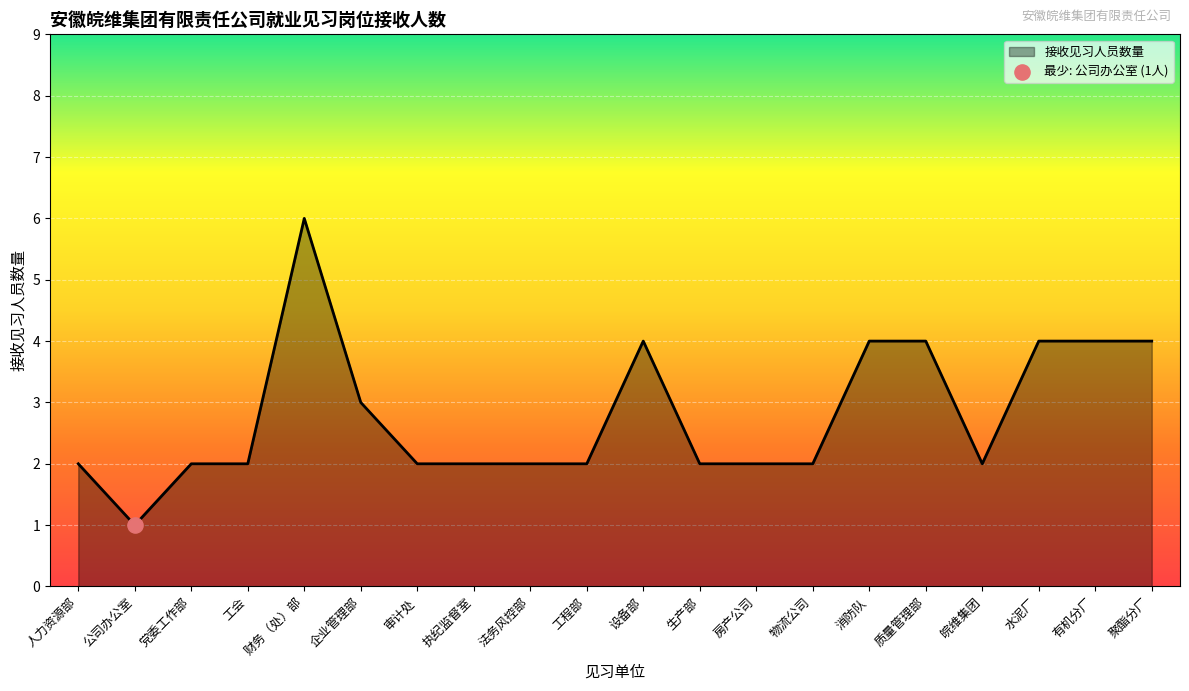

What is the change in value from 人力资源部 to 质量管理部?

+2